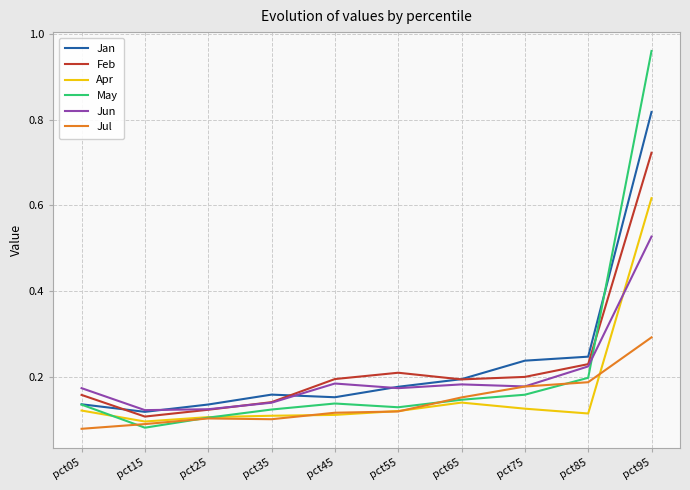

Between which two adjacent categories do Feb and May first intersect?

pct85 and pct95